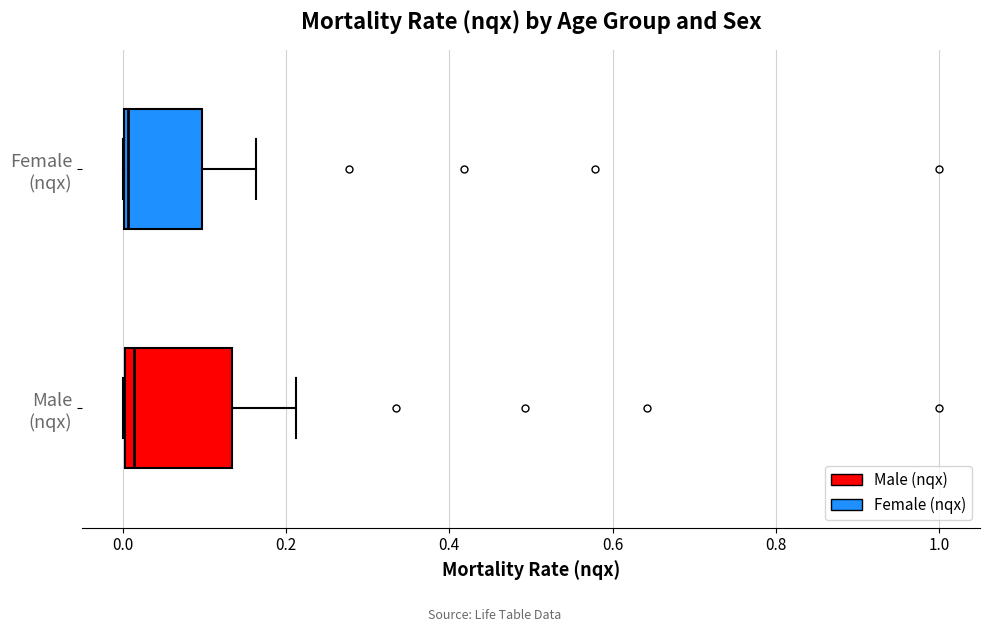

Reading bottom to top, transcribe this box plot: for each box, give where its median line is, the range the box spans, and where its two whiskers end, as read against the x-axis. The values are not printed on the chart, so give them approximately, as read against the axis.

Male (nqx): median 0.02, box 0.00 to 0.14, whiskers 0.00 to 0.22
Female (nqx): median 0.00, box 0.00 to 0.10, whiskers 0.00 to 0.16